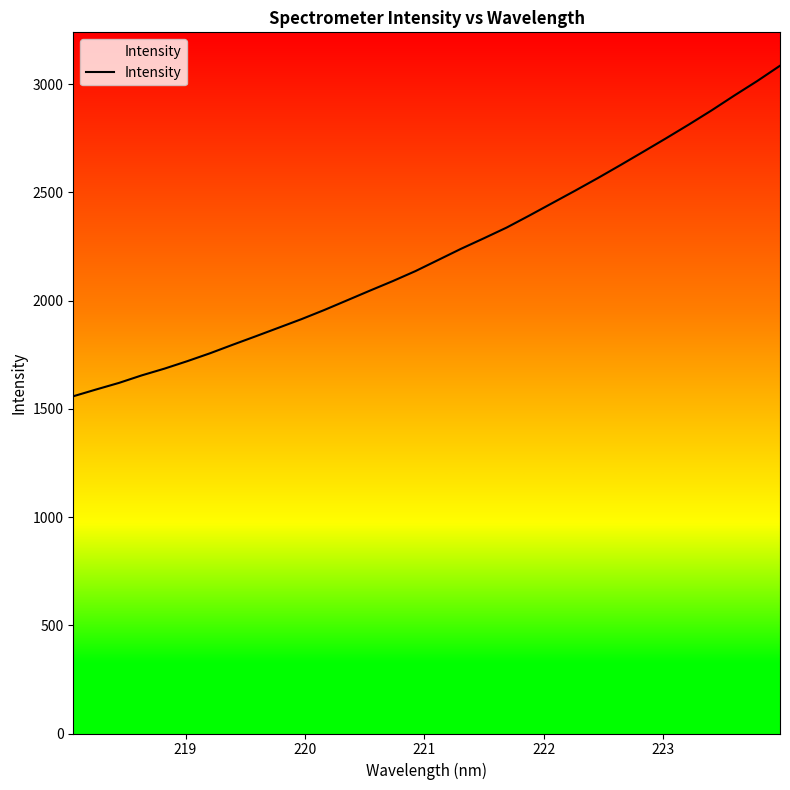

What is the maximum value shown in the chart?

3085.7